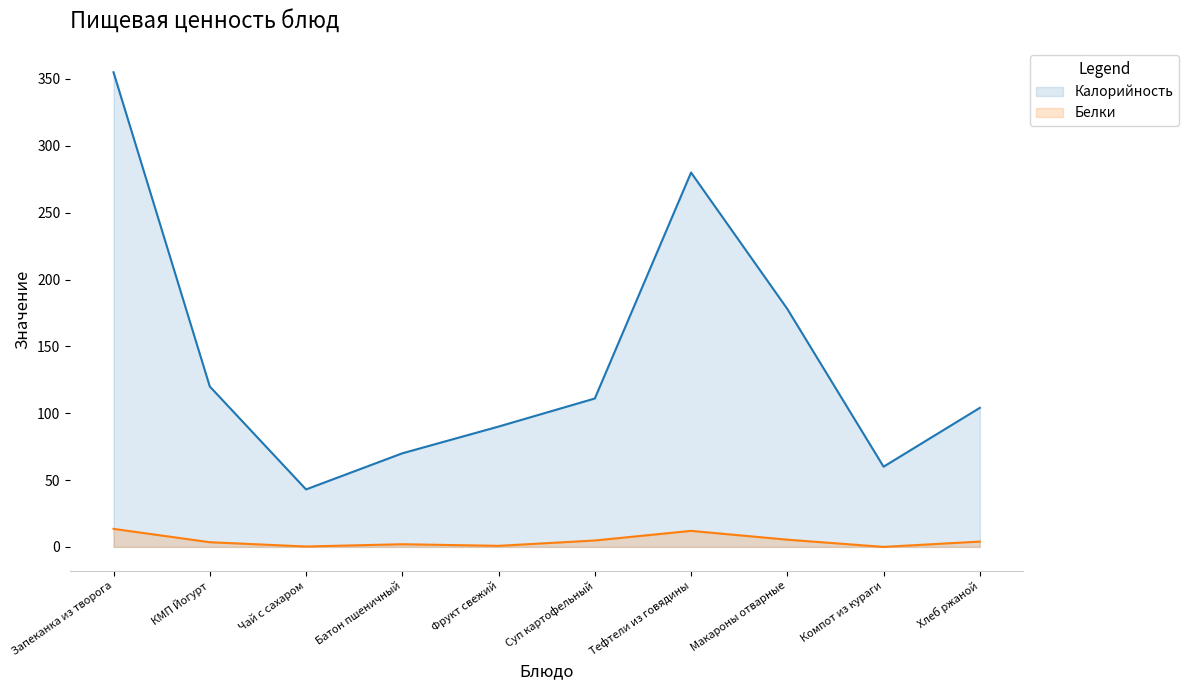

What is the value of the Белки point at the 8th from the left?

5.4